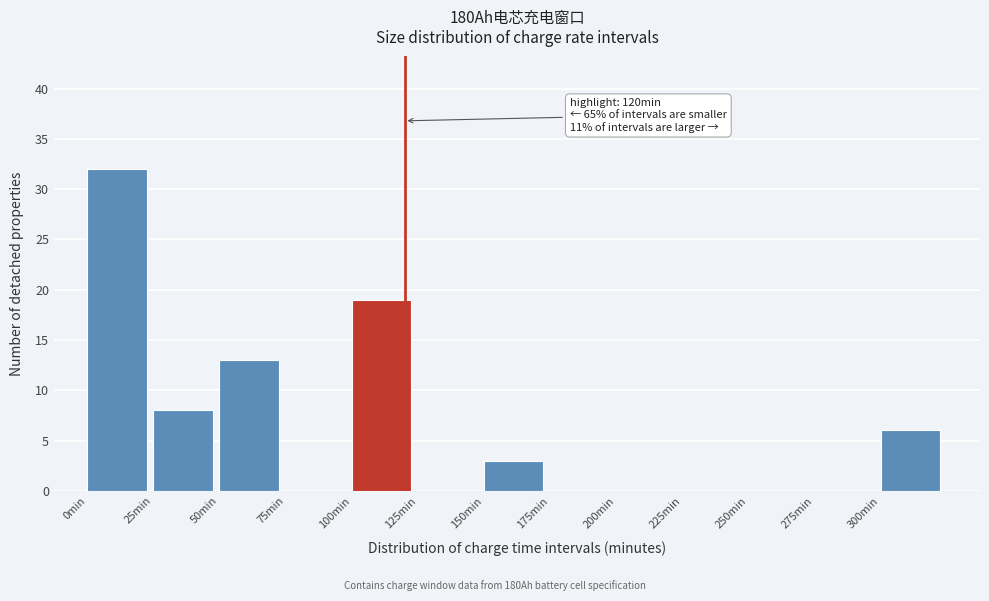

Which range on the x-axis has the tallest bar?

0 to 25